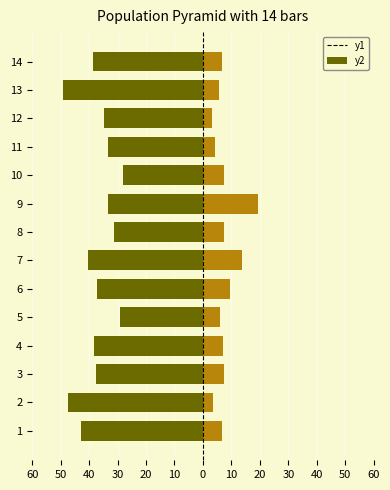

Are the bars grouped side by side (vs. stacked)?

Yes